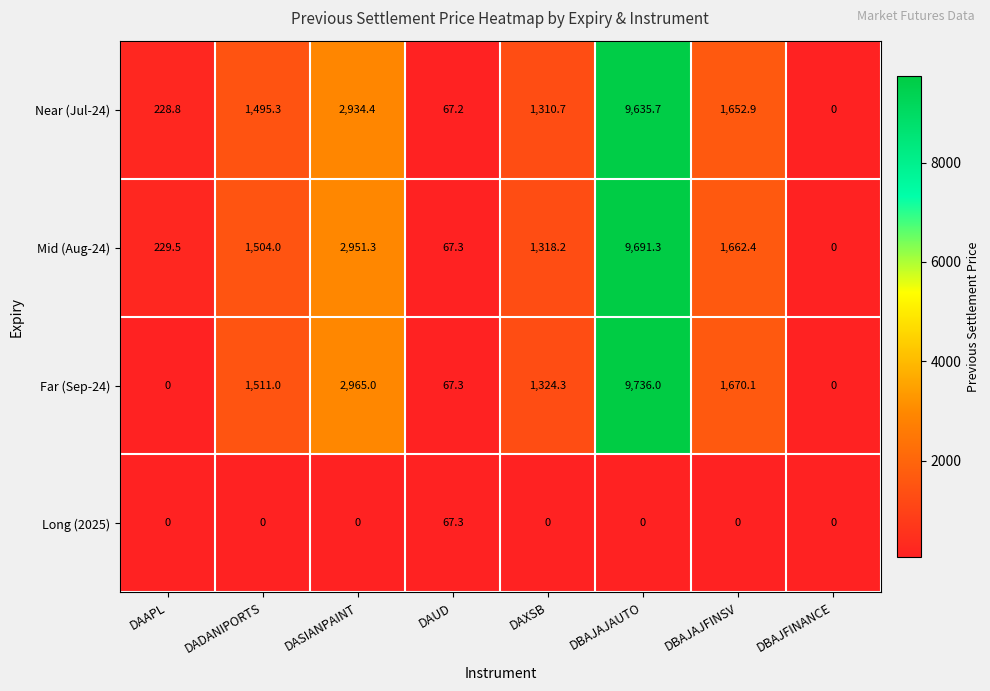

What is the greatest value displayed?

9736.0